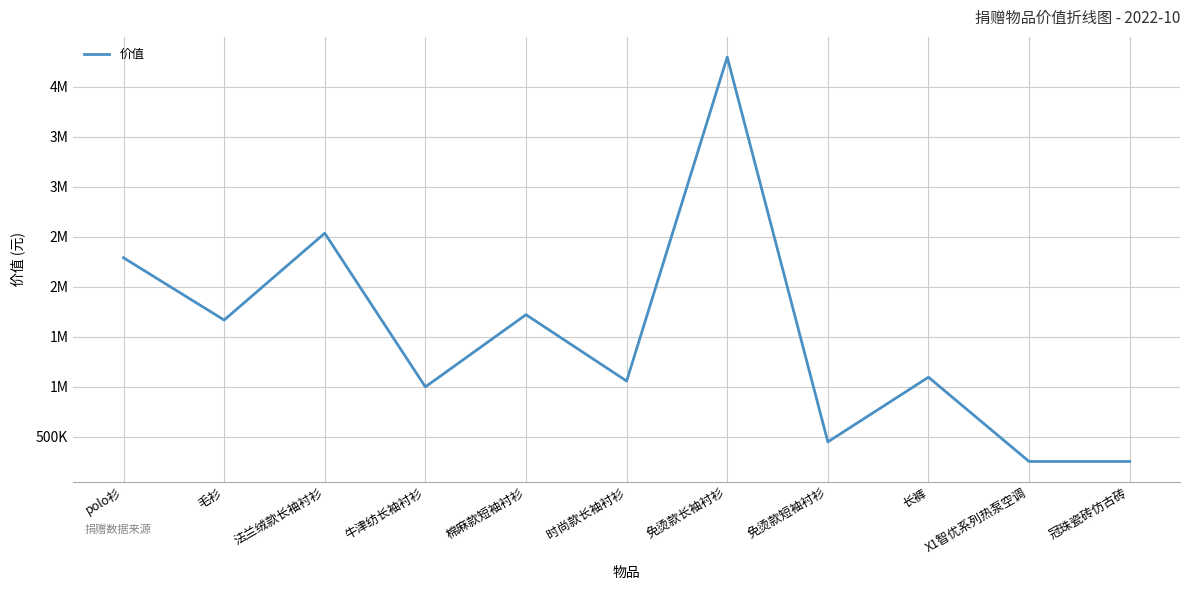

What is the ratio of the value at 牛津纺长袖衬衫 to the value at polo衫?

0.4